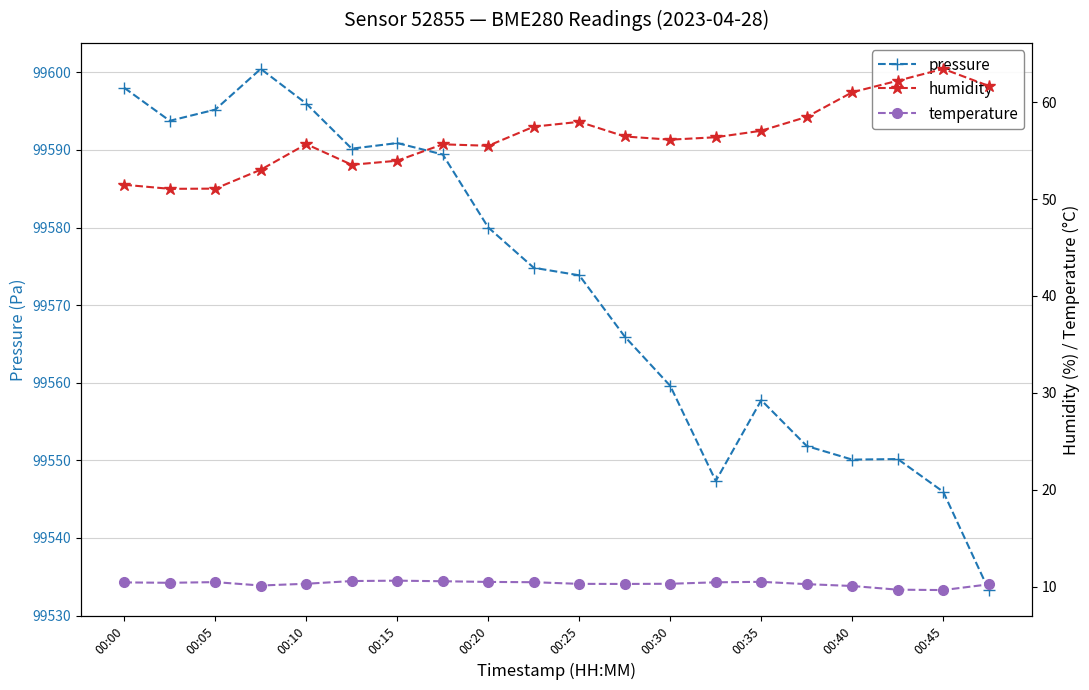

The pressure series shows 99545.9 at 00:45. True or false?

True